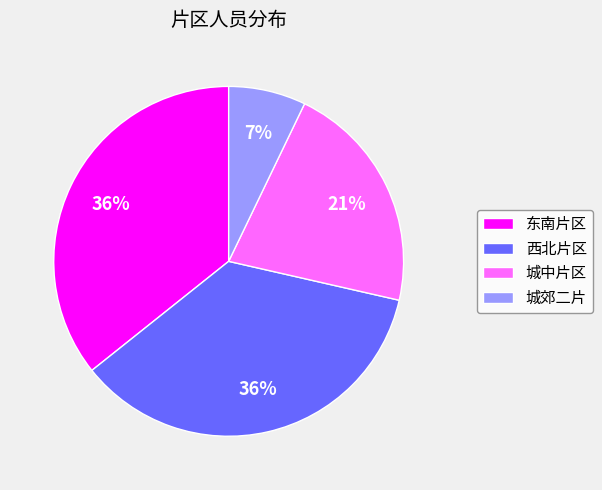

True or false: 城郊二片 accounts for 18% of the total.

False